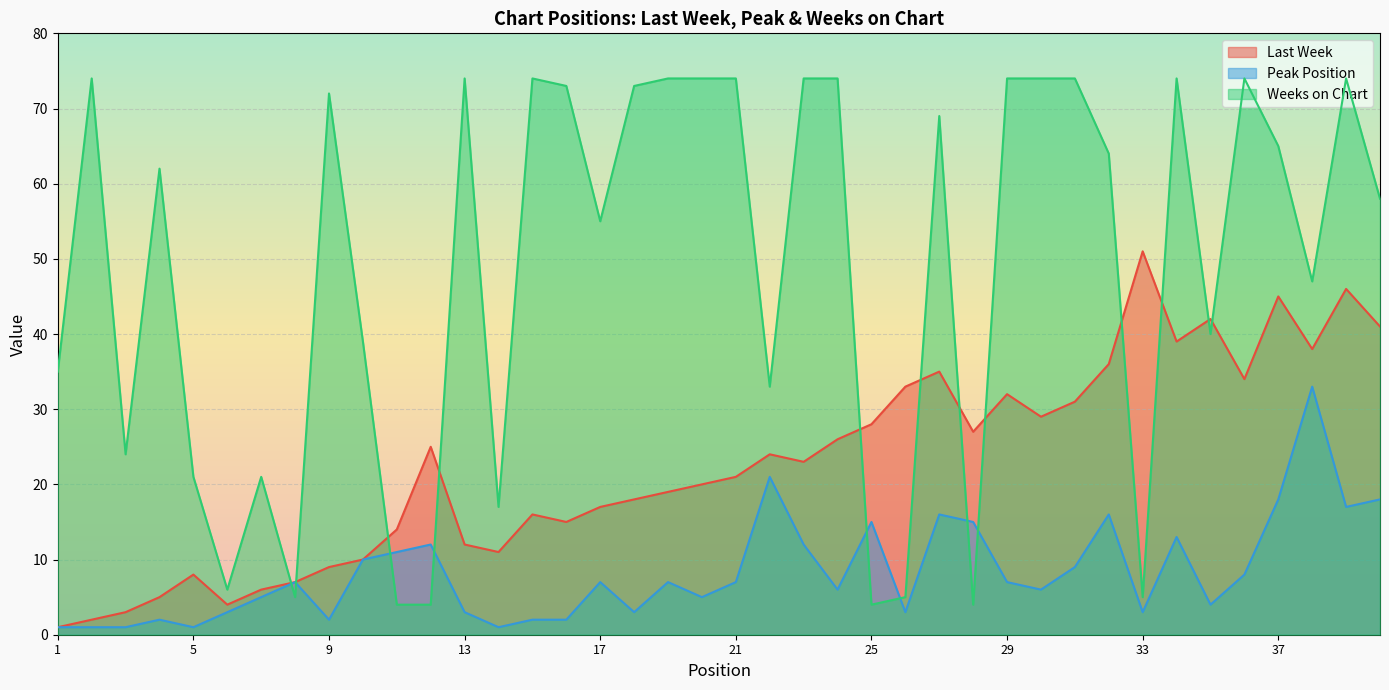

Between 29 and 16, which is larger?

29